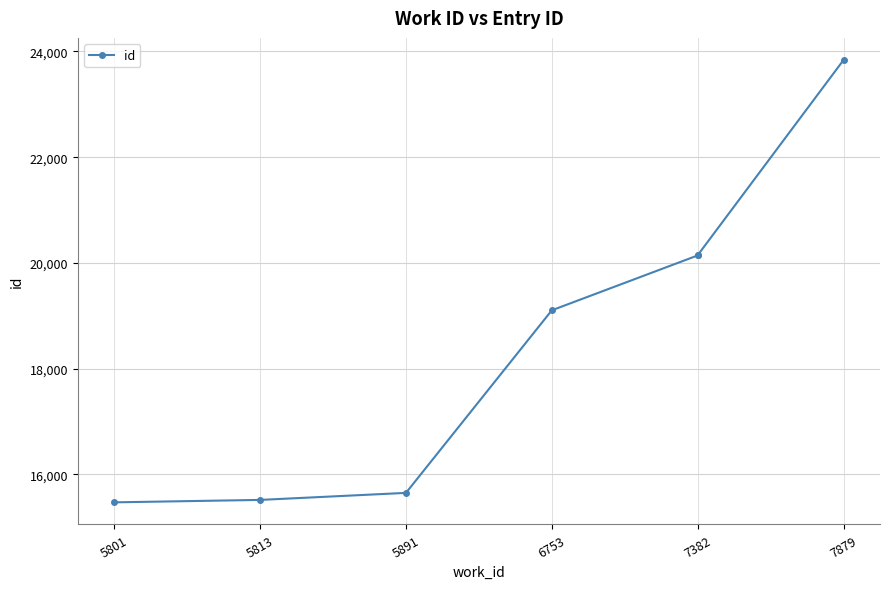

Is this an area chart (filled region under the line)?

No